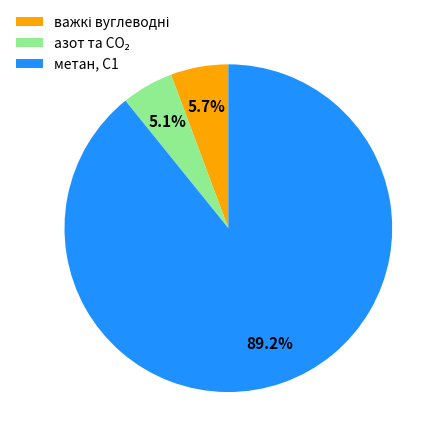

How much of the chart is everything except метан, С1?

10.8%